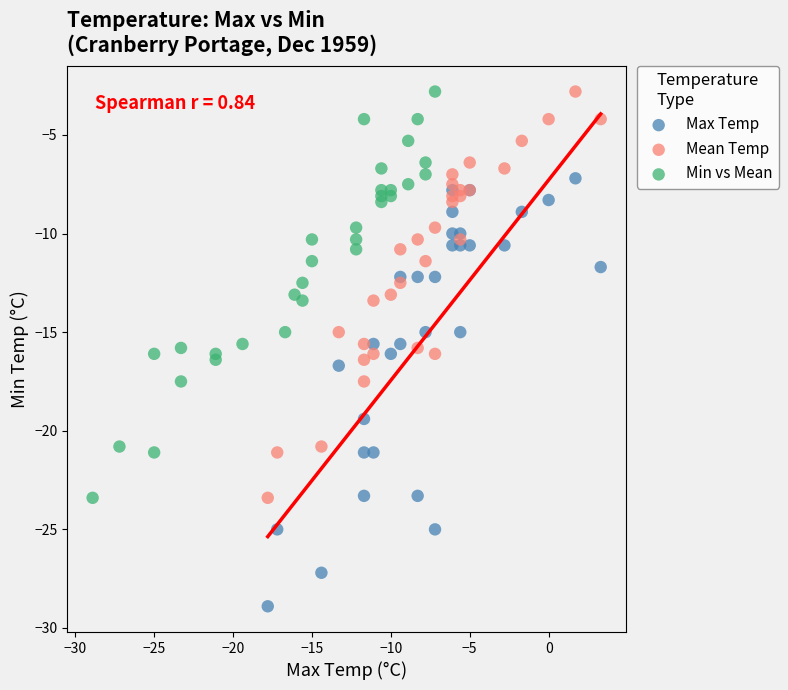

Which series has the widest spread of Y values?

Max Temp